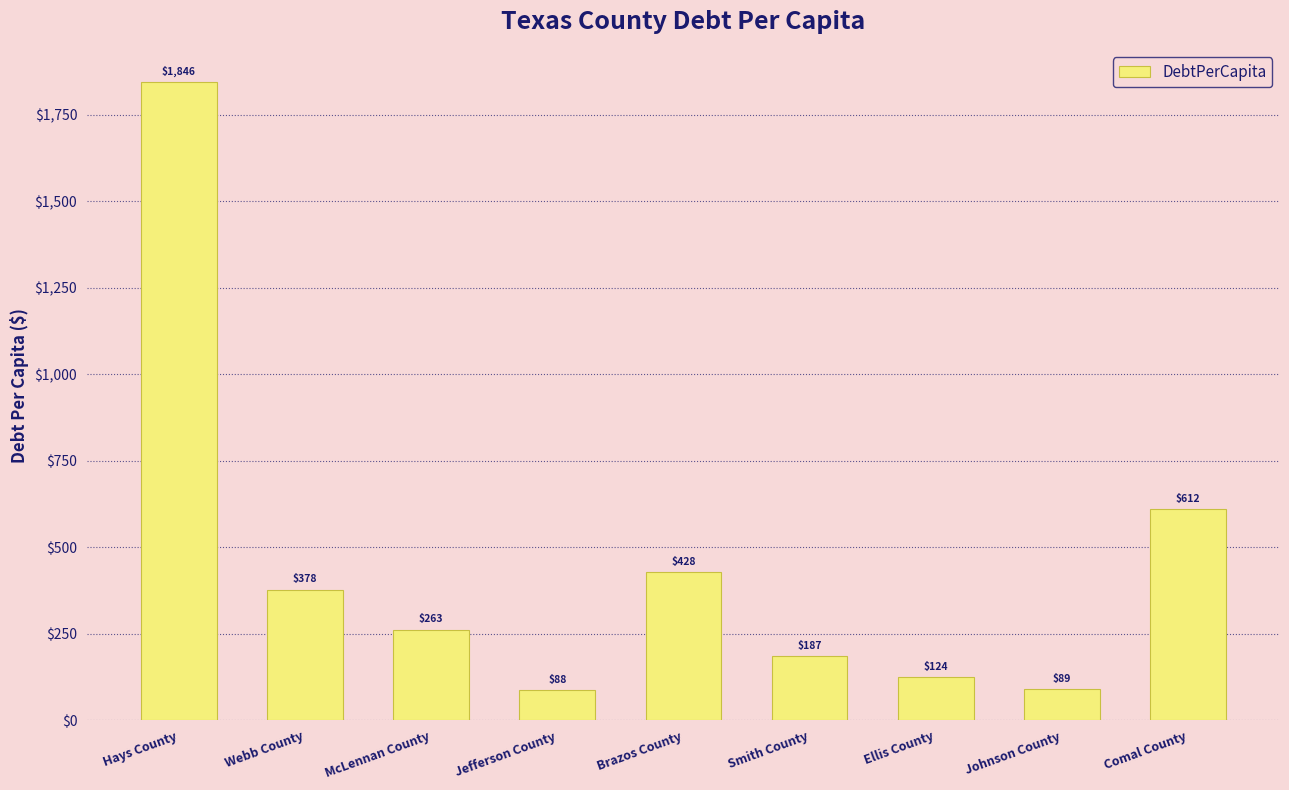

What is the sum of all values?

4014.1